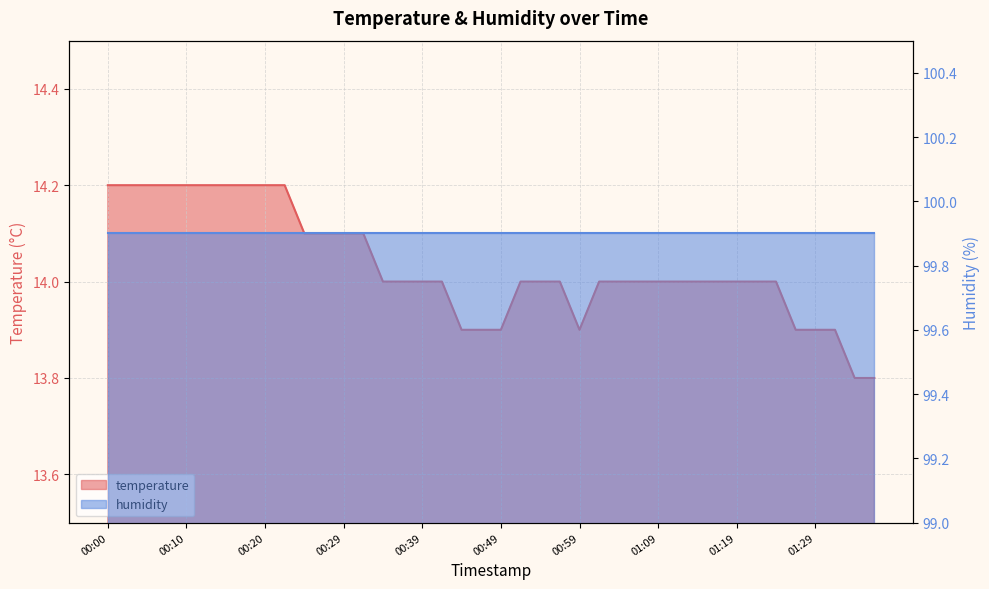

True or false: the data shows 14.2 at 00:20.

True